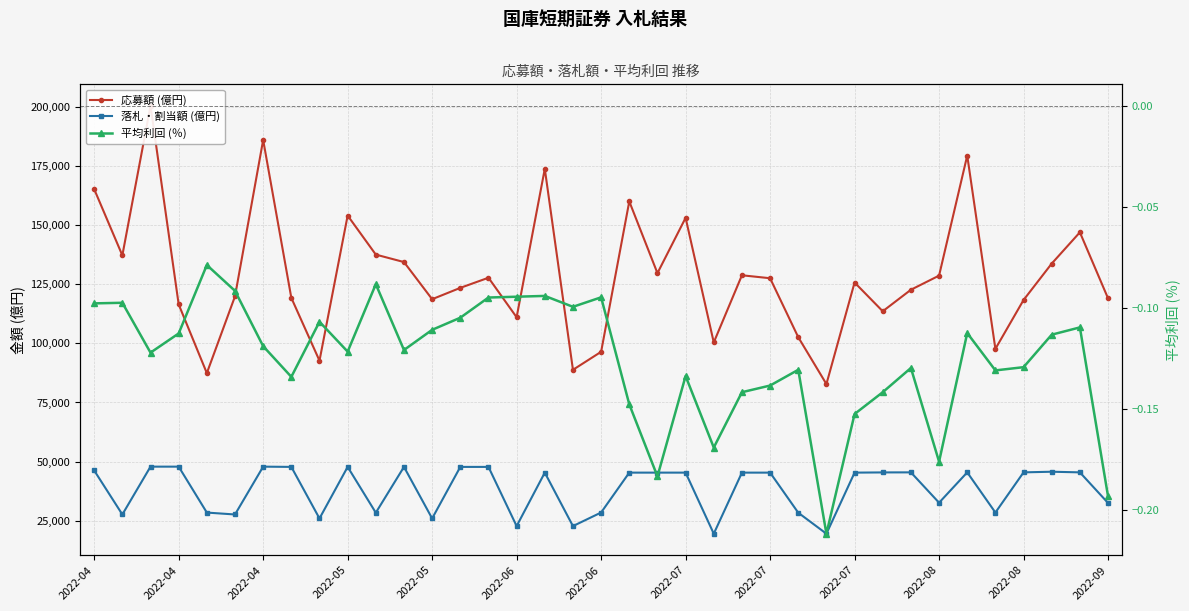

True or false: 落札・割当額 (億円) has more than 1 interior local peaks.

True